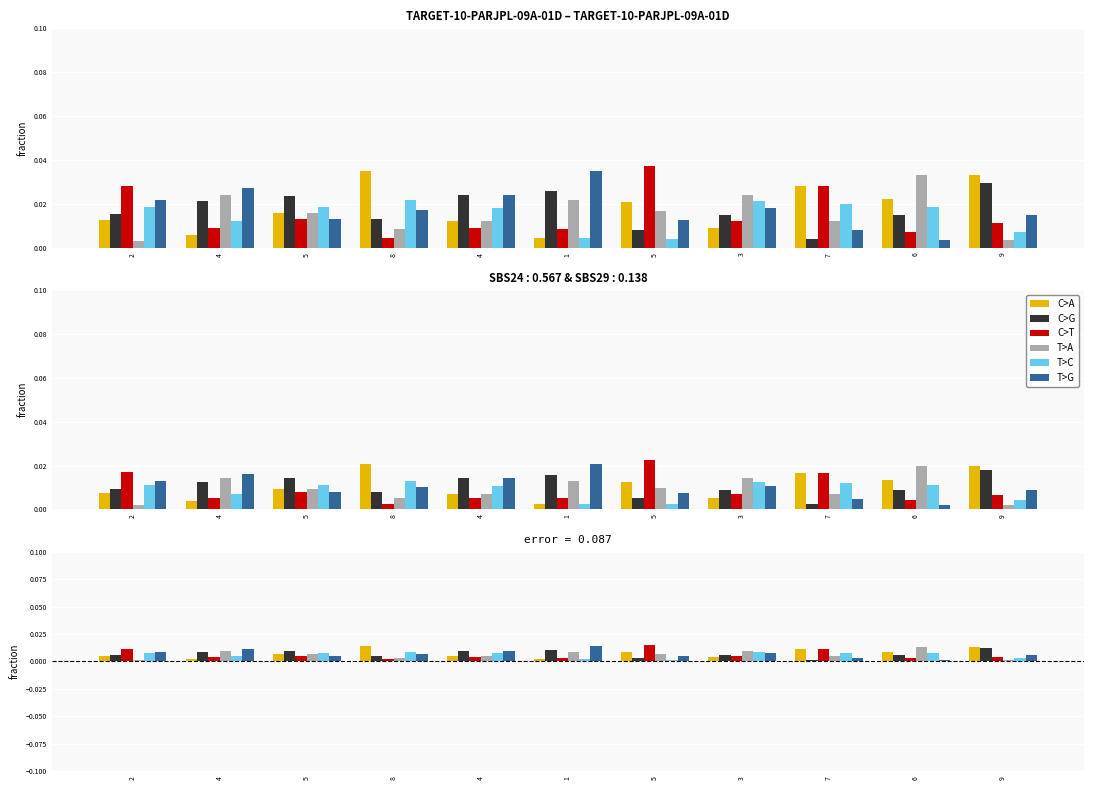

At which label does C>G reach its minimum?

7